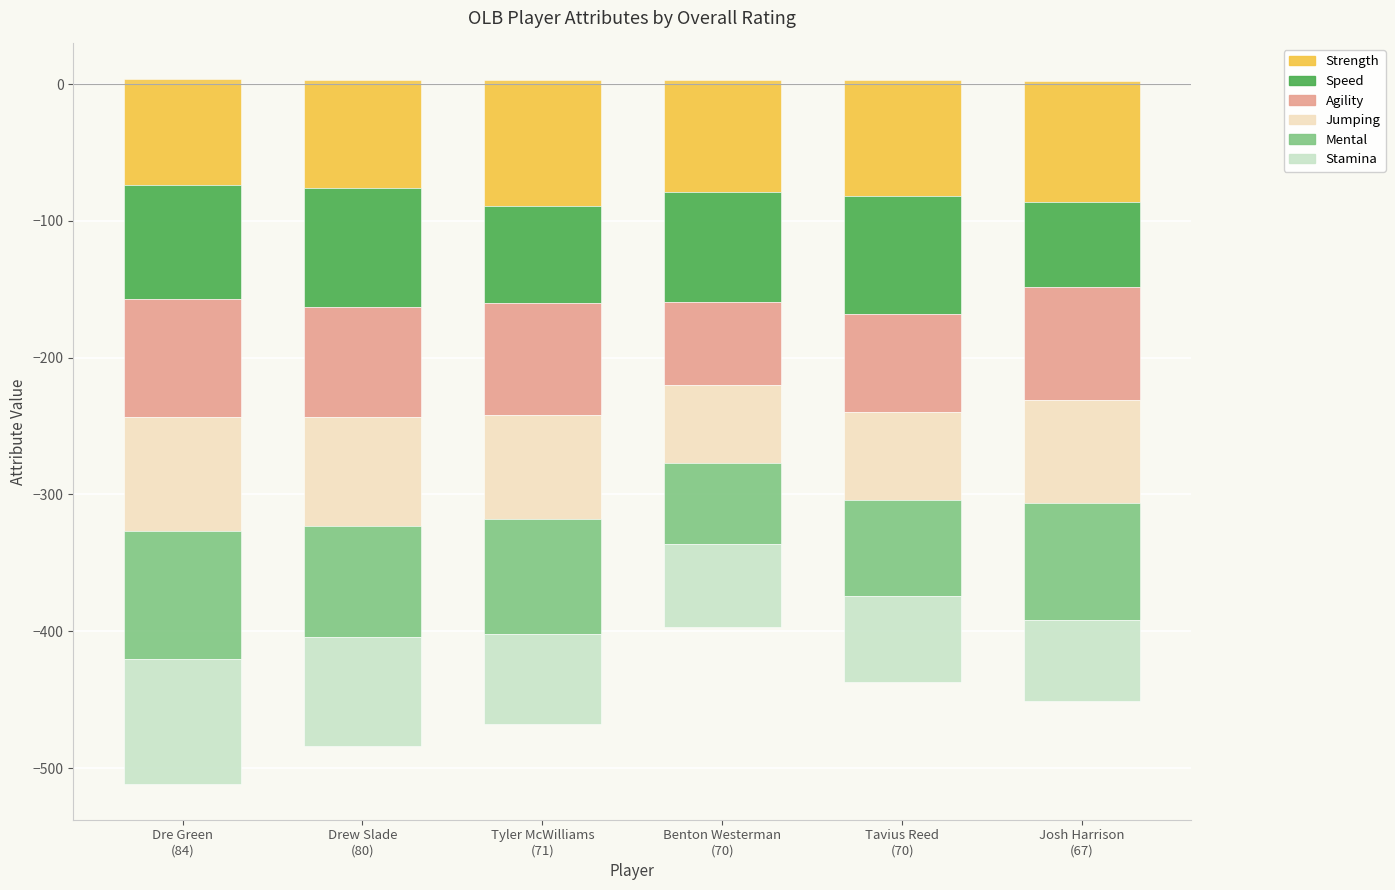

What is the average value of the mental series?

-79